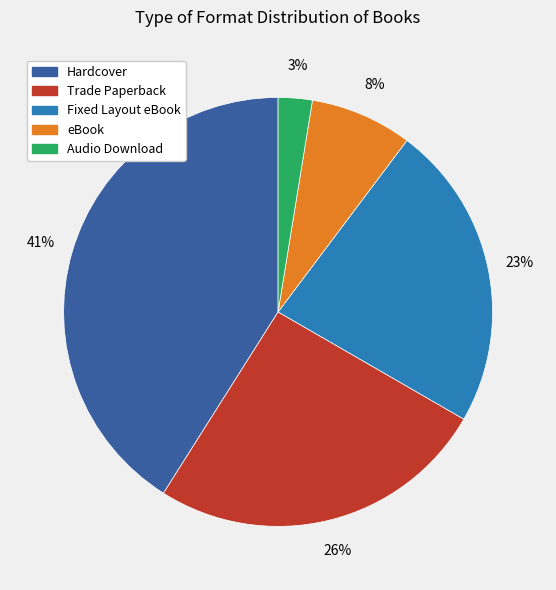

To the nearest percent, what is the difference between the Trade Paperback and eBook slice percentages?

18%